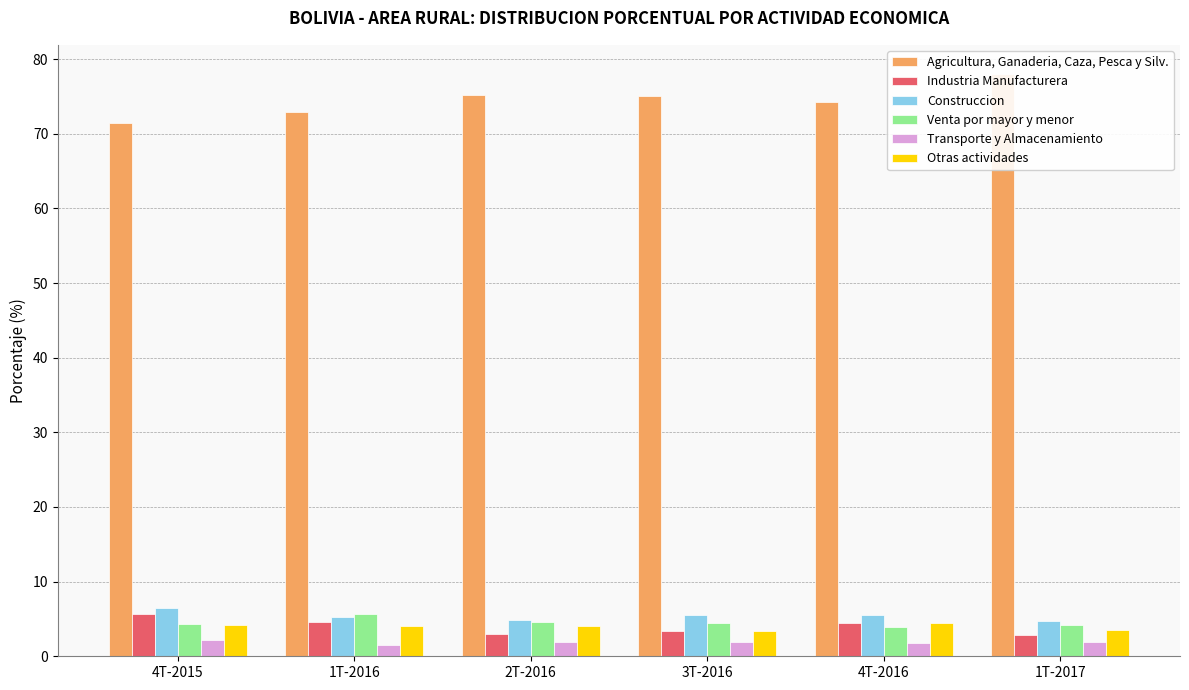

At which label does Construccion reach its peak?

4T-2015